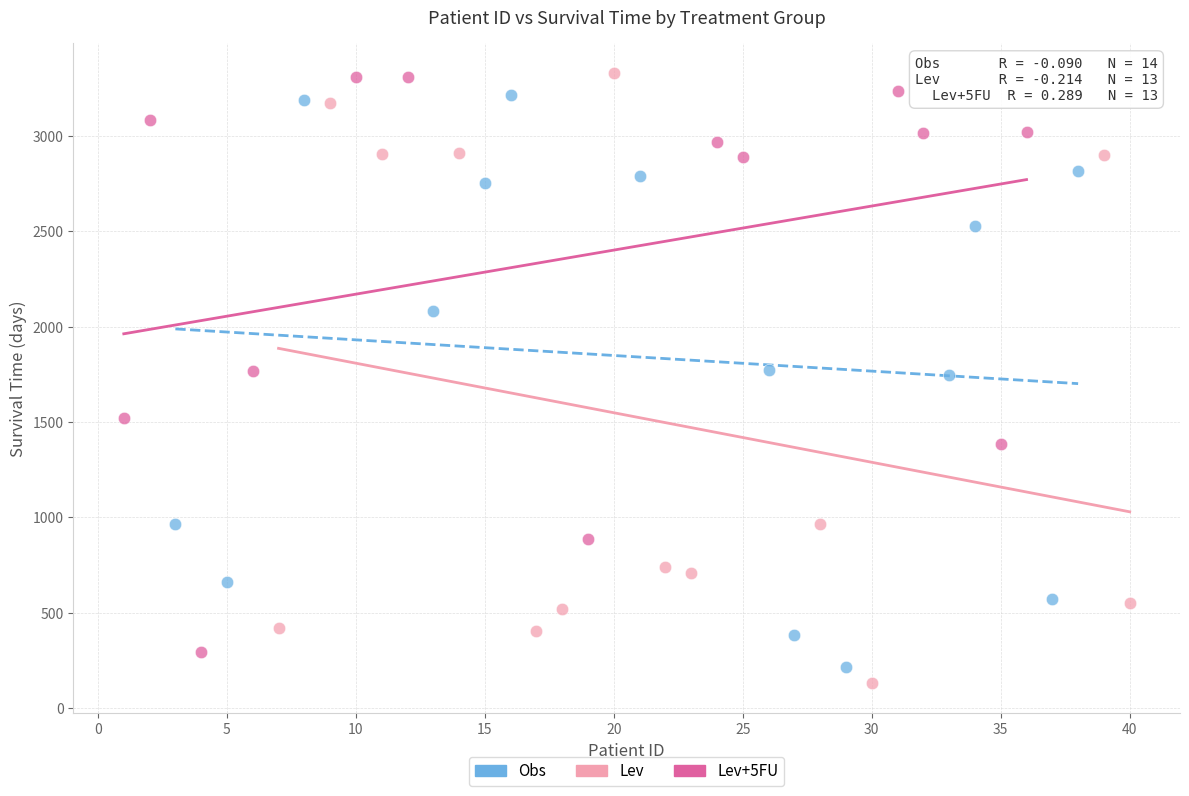

What are all the series names shown in the legend?

Obs, Lev, Lev+5FU